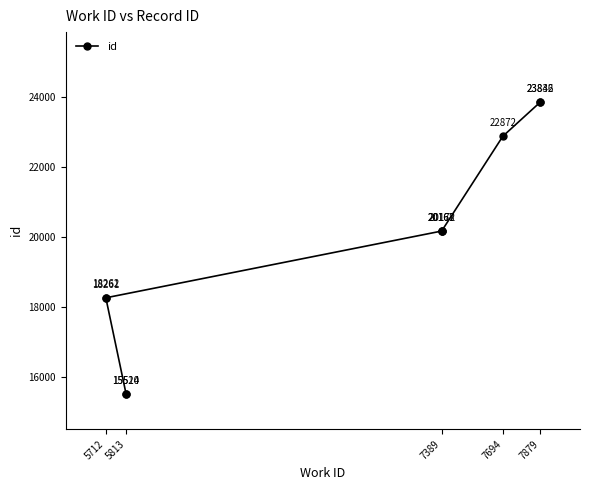

How many series are shown in this chart?

1